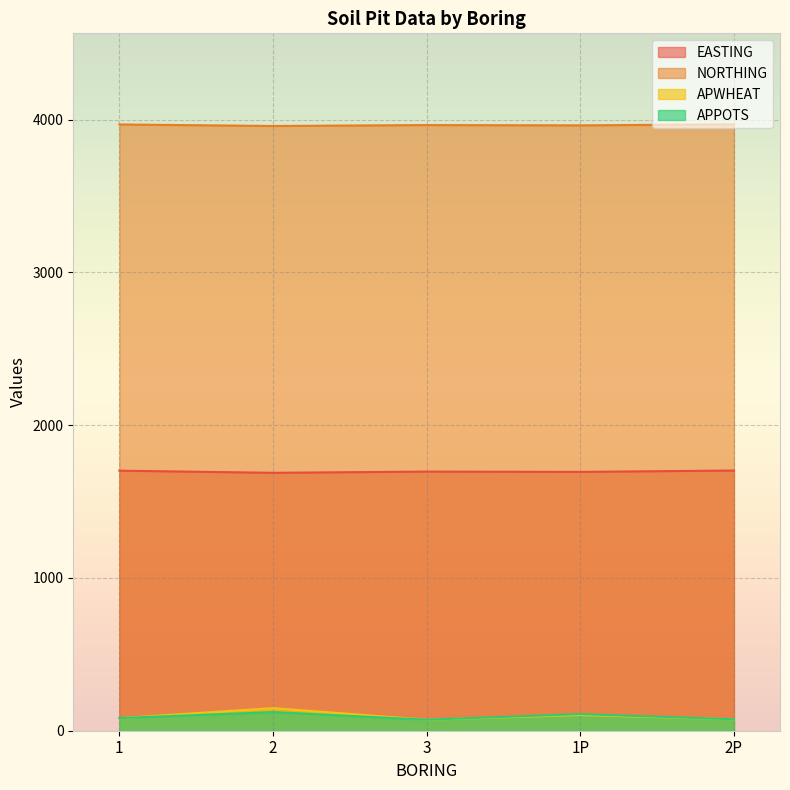

What is the sum of the EASTING values at 1P and 2P?

3397